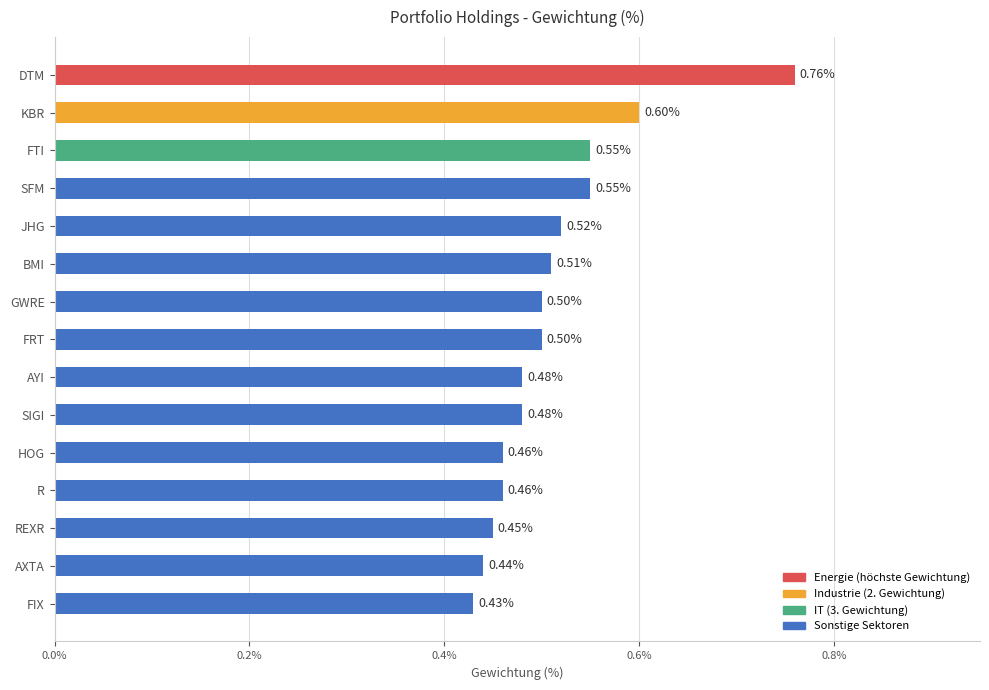

Which label corresponds to the largest value in the chart?

DTM